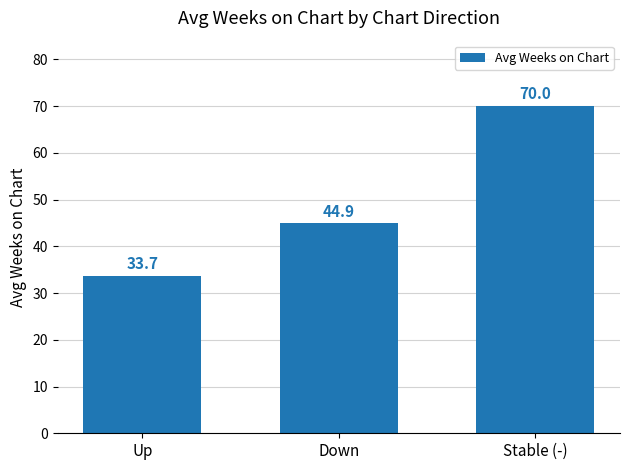

What is the difference between the maximum and minimum values?

36.3